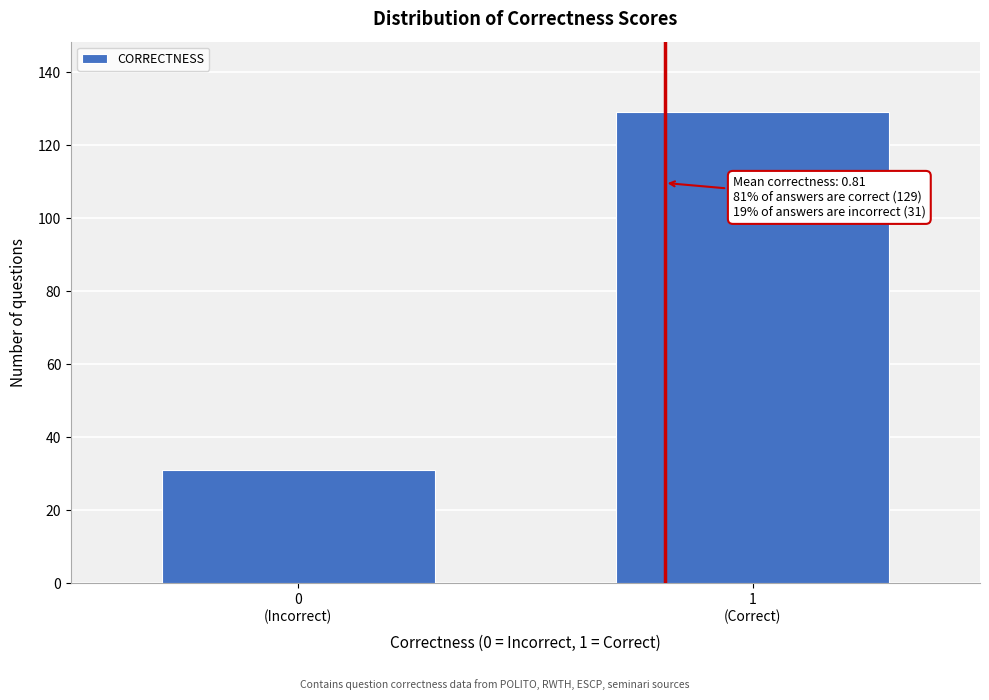

Reading left to right, extract all data points from this chart.

31	129